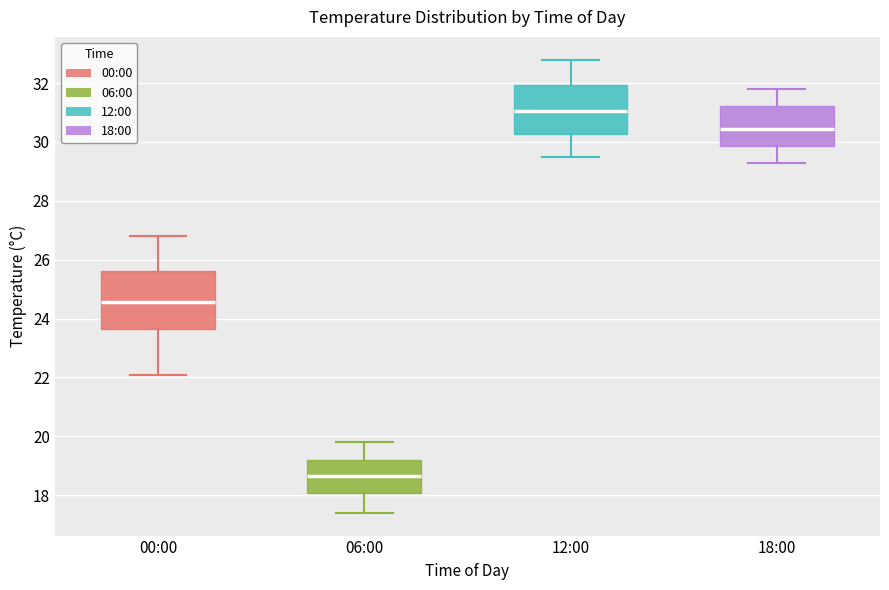

Reading left to right, read every box against the y-axis: the position of its median line, the range the box covers, and the ends of its whiskers. The values are not printed on the chart, so give them approximately, as read against the axis.

00:00: median 24.6, box 23.6 to 25.6, whiskers 22.2 to 26.8
06:00: median 18.6, box 18.0 to 19.2, whiskers 17.4 to 19.8
12:00: median 31.0, box 30.2 to 32.0, whiskers 29.6 to 32.8
18:00: median 30.4, box 29.8 to 31.2, whiskers 29.4 to 31.8